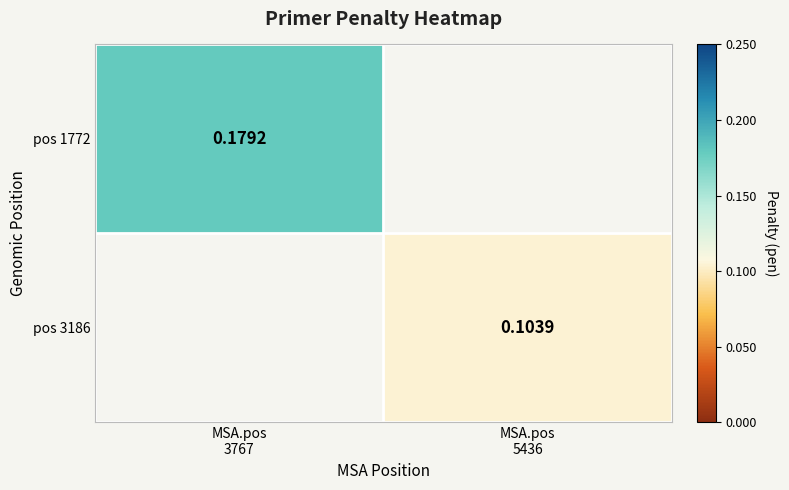

The pos 1772 series shows 0.2 at MSA.pos 3767. True or false?

True